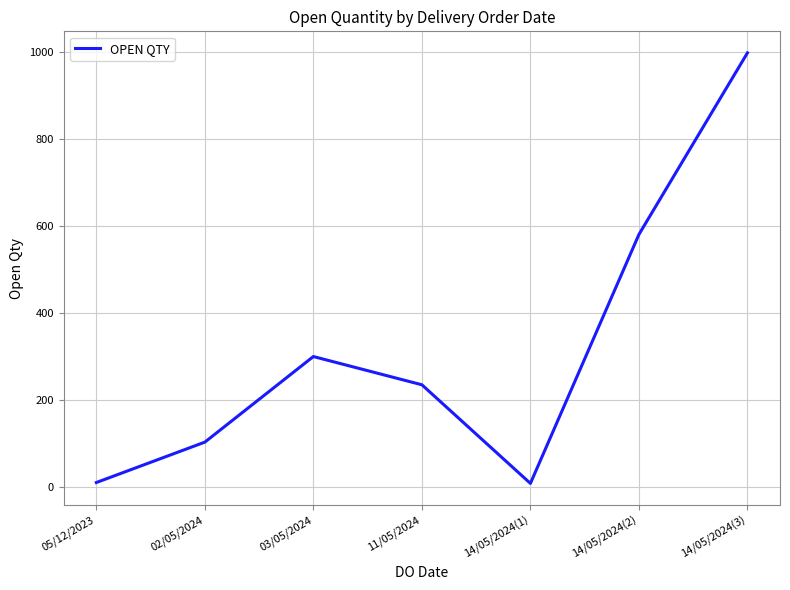

Count the number of data series in this chart.

1